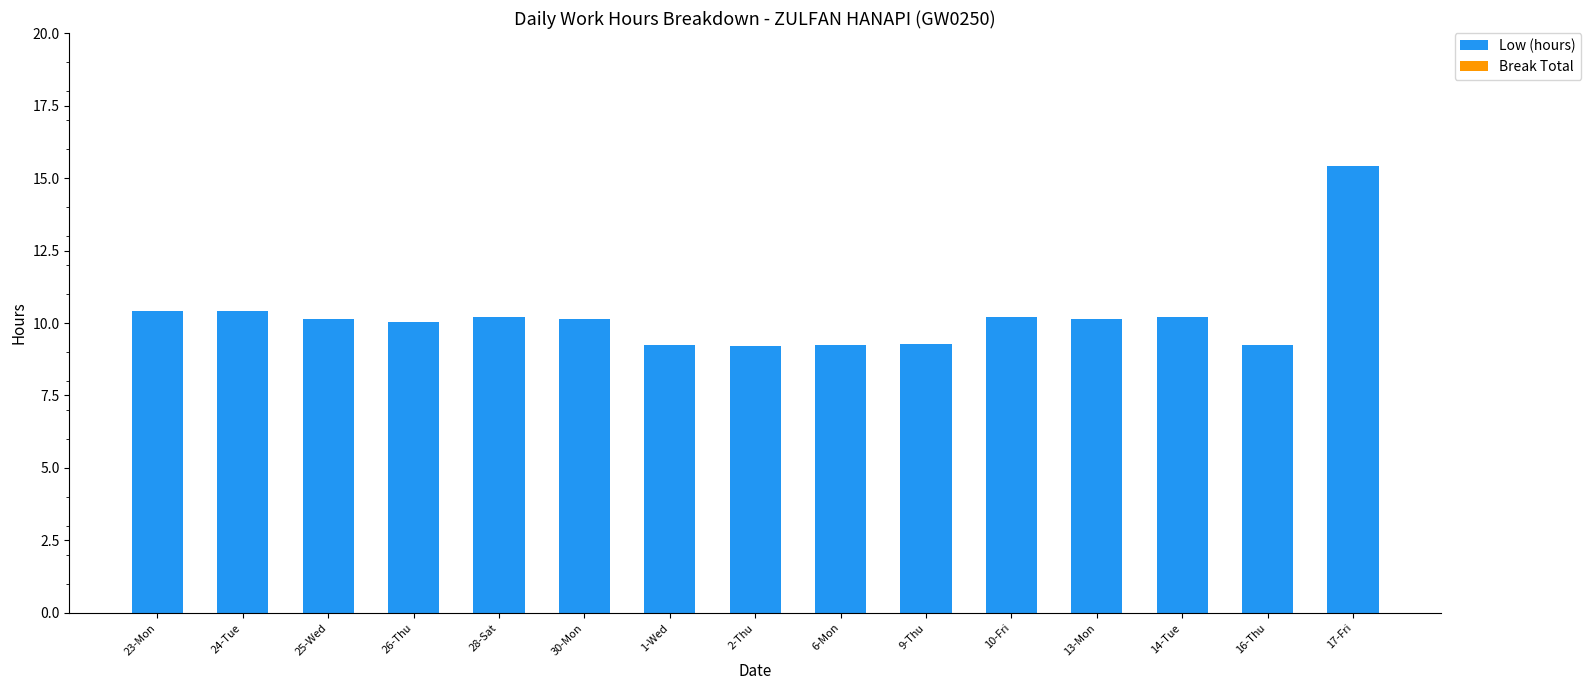

How many data points does each series have?

15